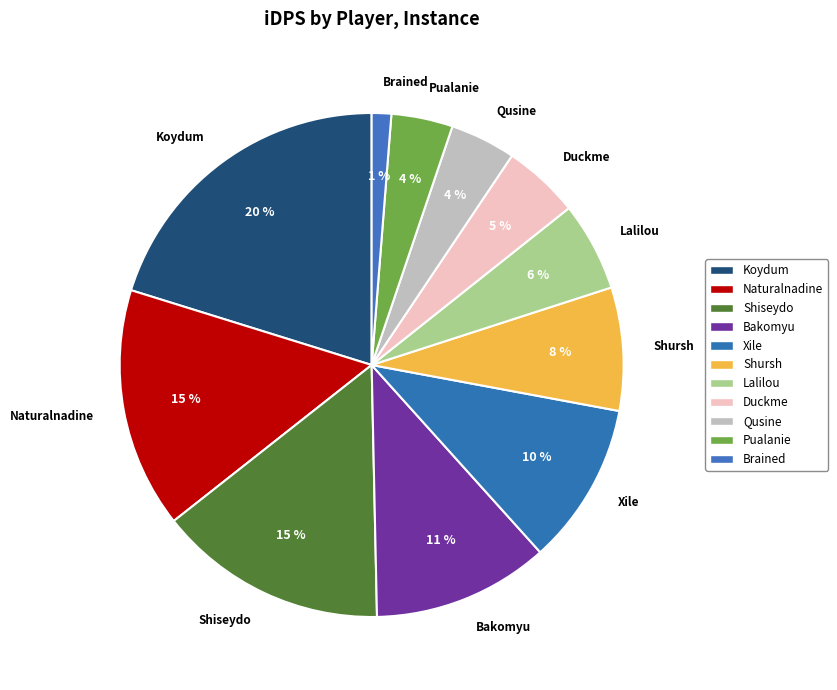

What is the smallest slice in the pie chart?

Brained